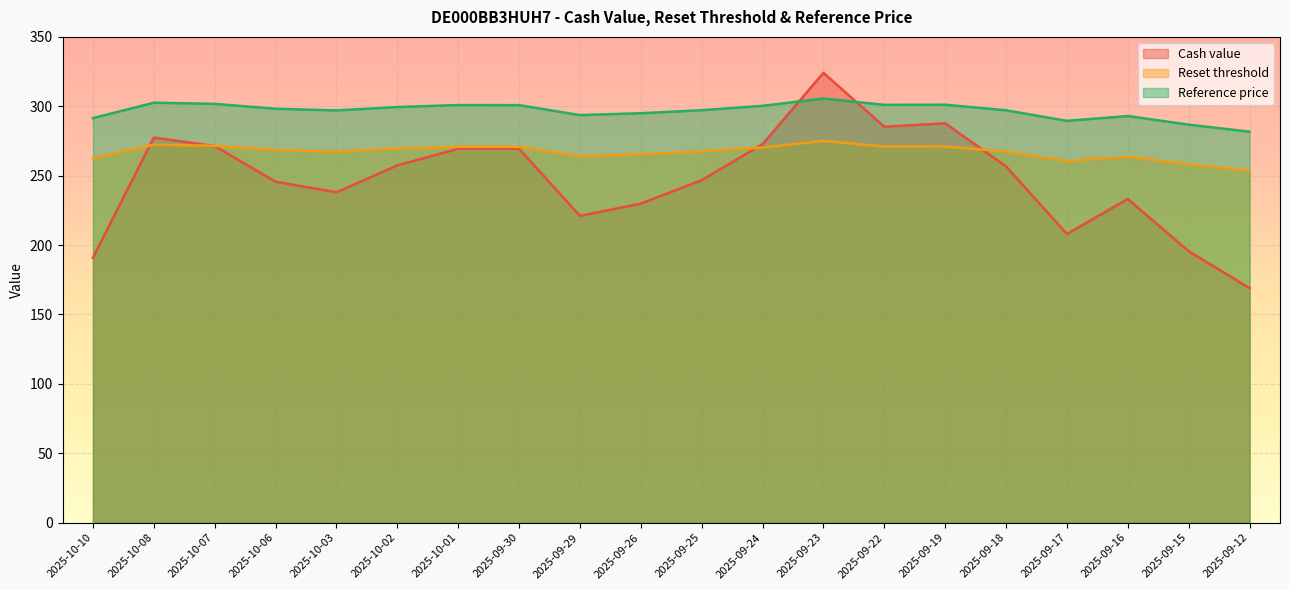

List the series in order of their overall mean, highest first.

Reference price, Reset threshold, Cash value